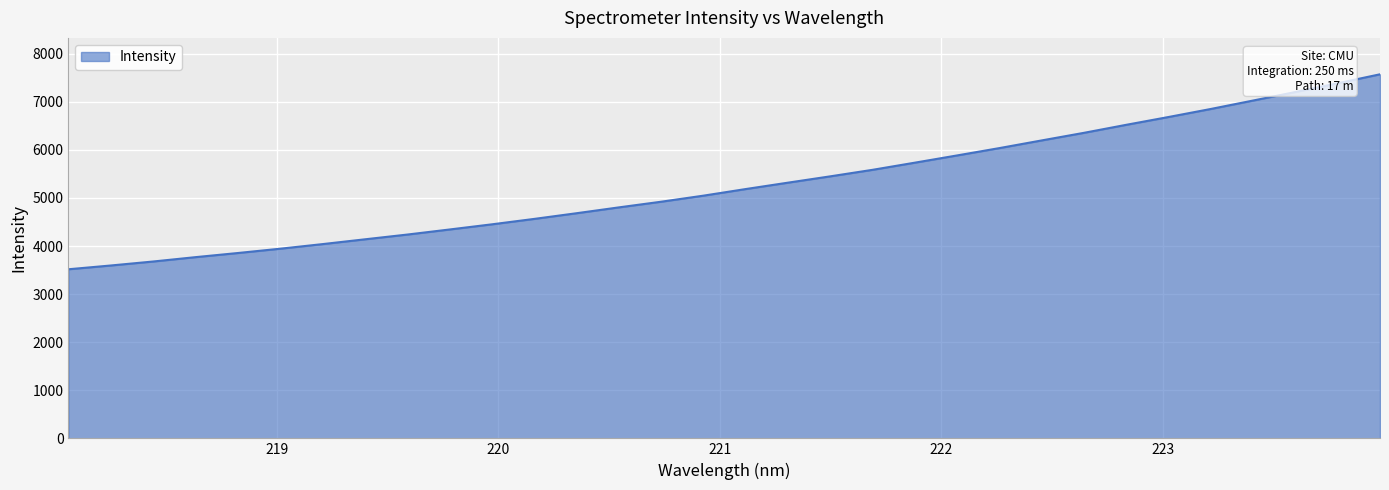

What is the difference between the maximum and minimum values?

4055.6